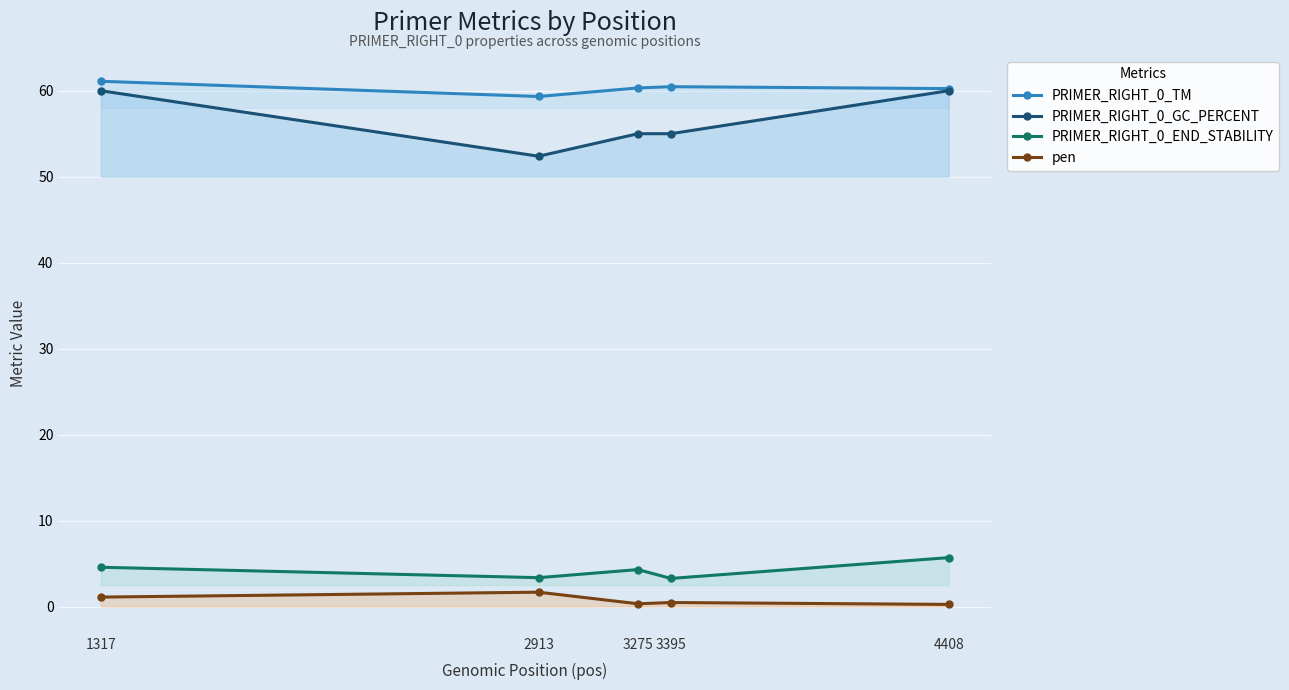

At which category does pen reach its first local valley?

3275